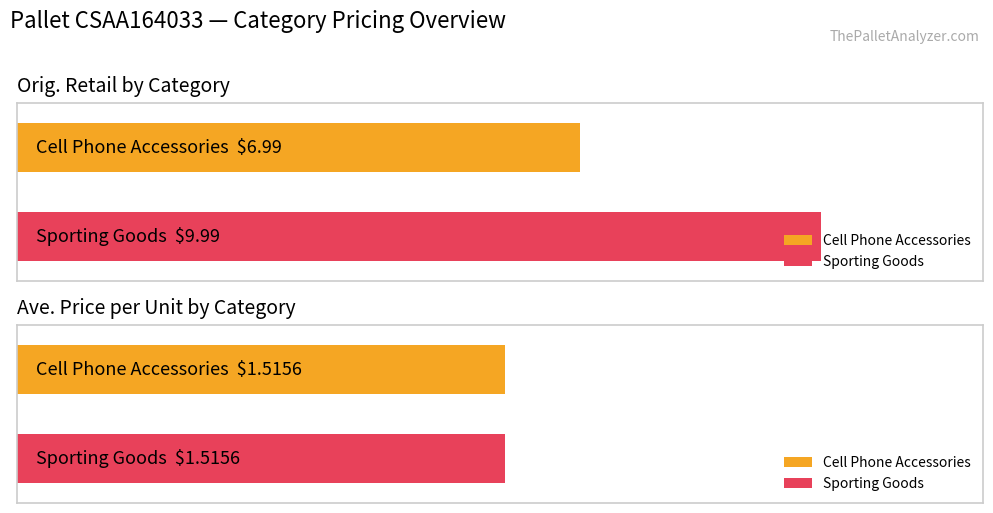

Which series changed the most between Cell Phone Accessories and Cell Phone Accessories?

Orig. Retail